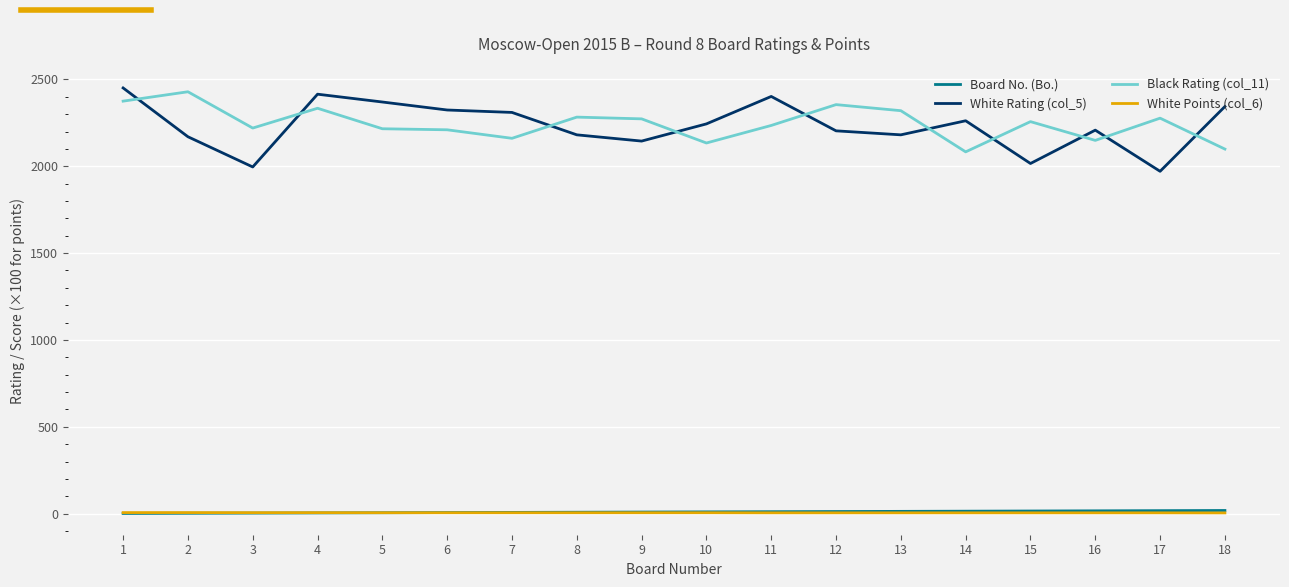

Is the value of White Points (col_6) at 2 greater than the value of Black Rating (col_11) at 3?

No